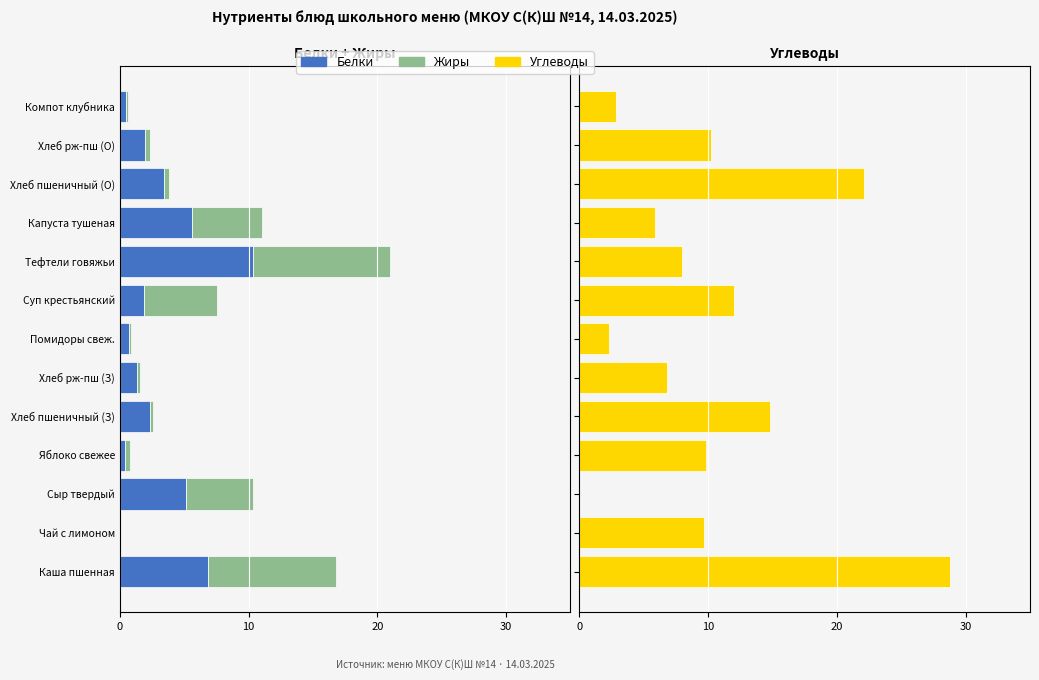

How many bars are there in total?

39